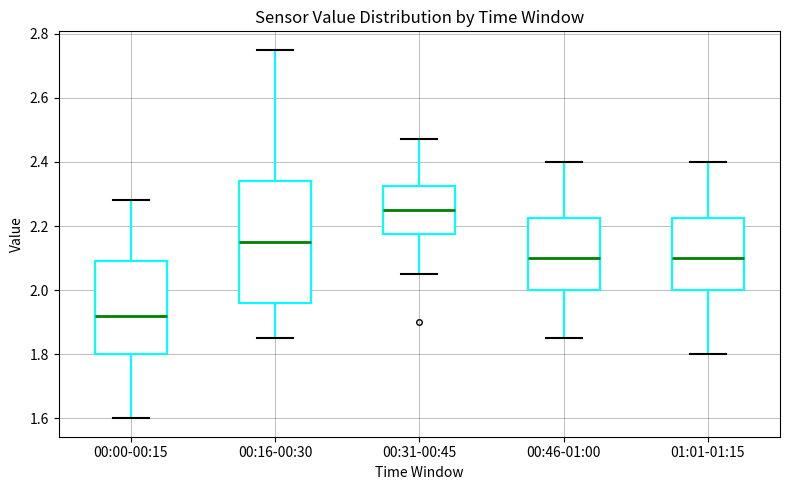

Where does the upper whisker of the box for 01:01-01:15 end on the y-axis? The values are not printed on the chart, so give them approximately, as read against the axis.

2.40